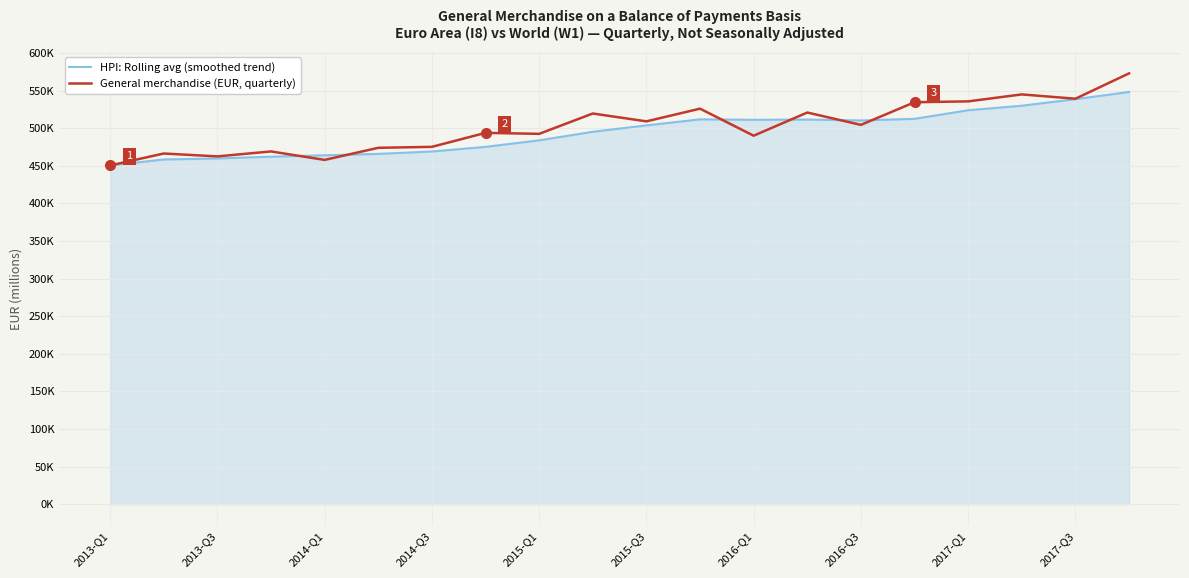

What are all the series names shown in the legend?

HPI: Rolling avg (smoothed trend), General merchandise (EUR, quarterly)